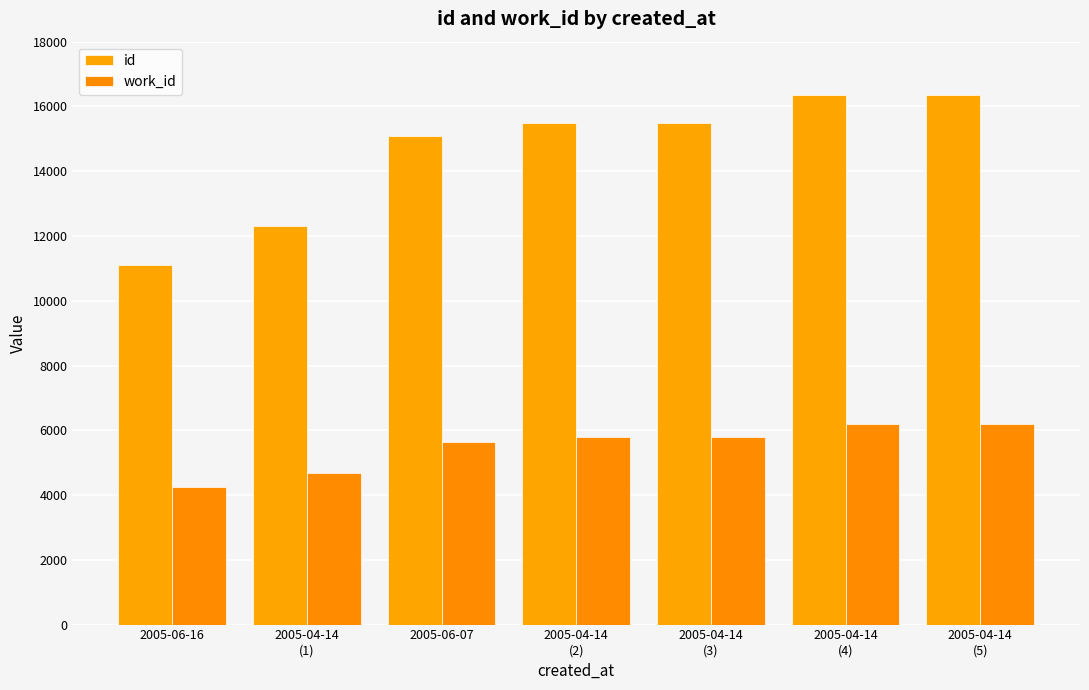

How many bars are there in each group?

2